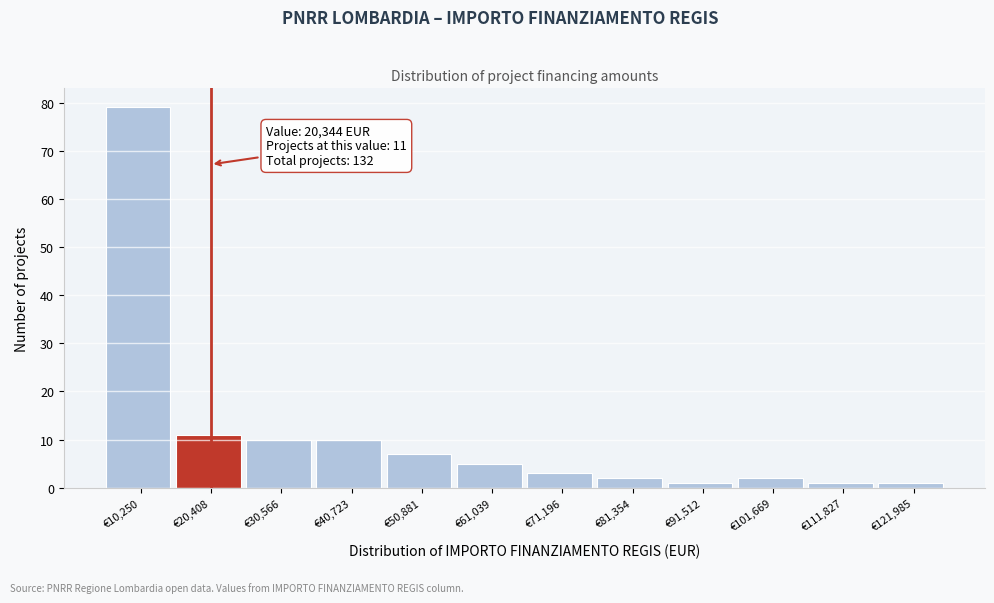

Over which range of the x-axis is the bar tallest?

6000 to 16000